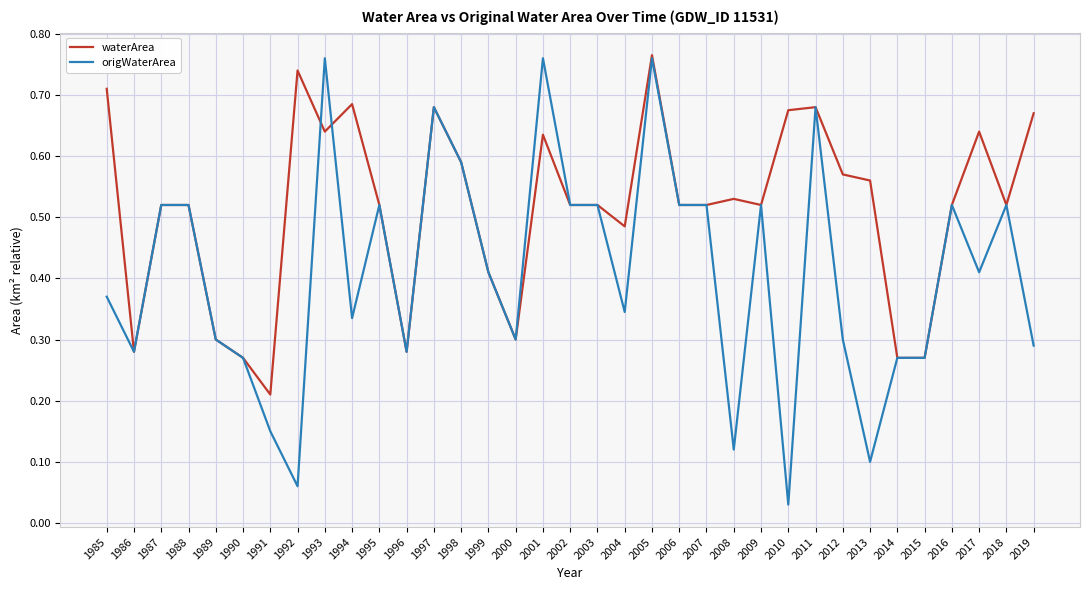

True or false: origWaterArea and waterArea intersect in this chart.

True